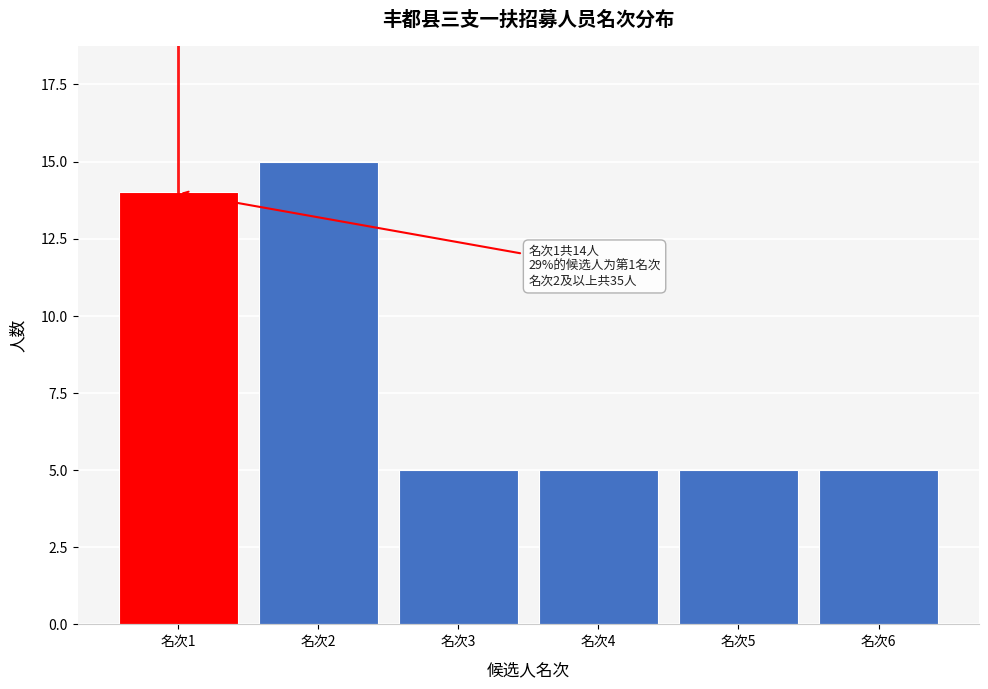

Reading left to right, what are all the values shown in this chart?

14	15	5	5	5	5